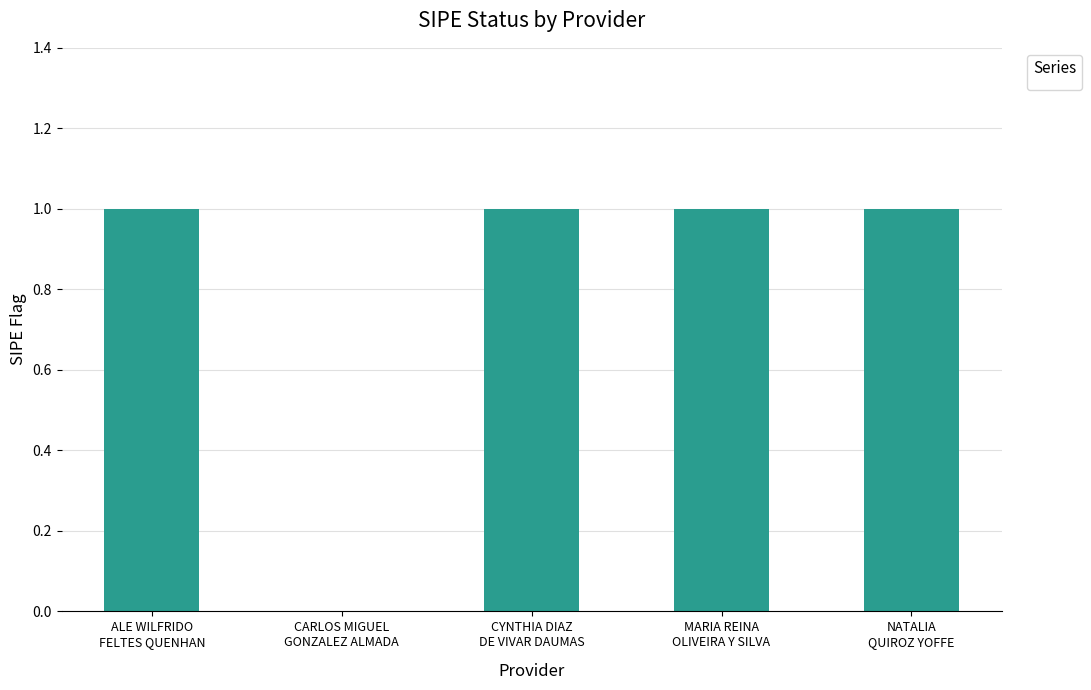

What is the sum of all values?

4